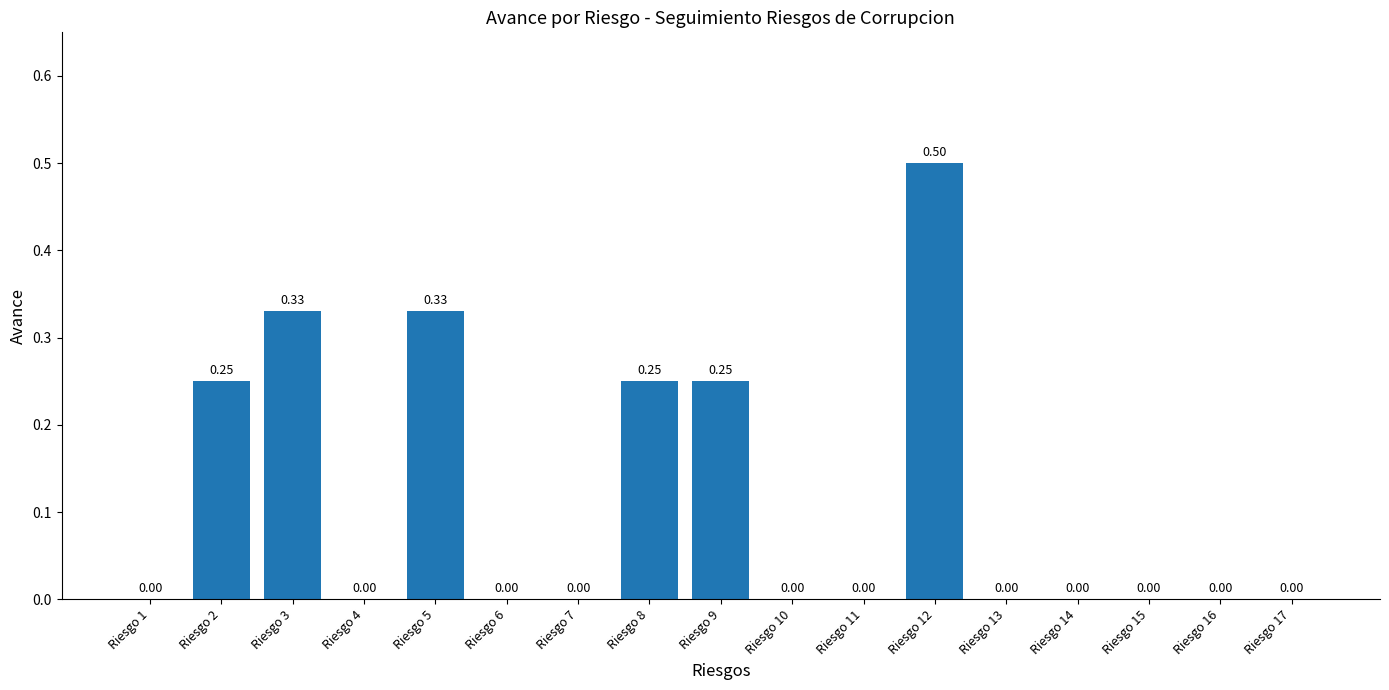

What is the sum of all values?

1.9